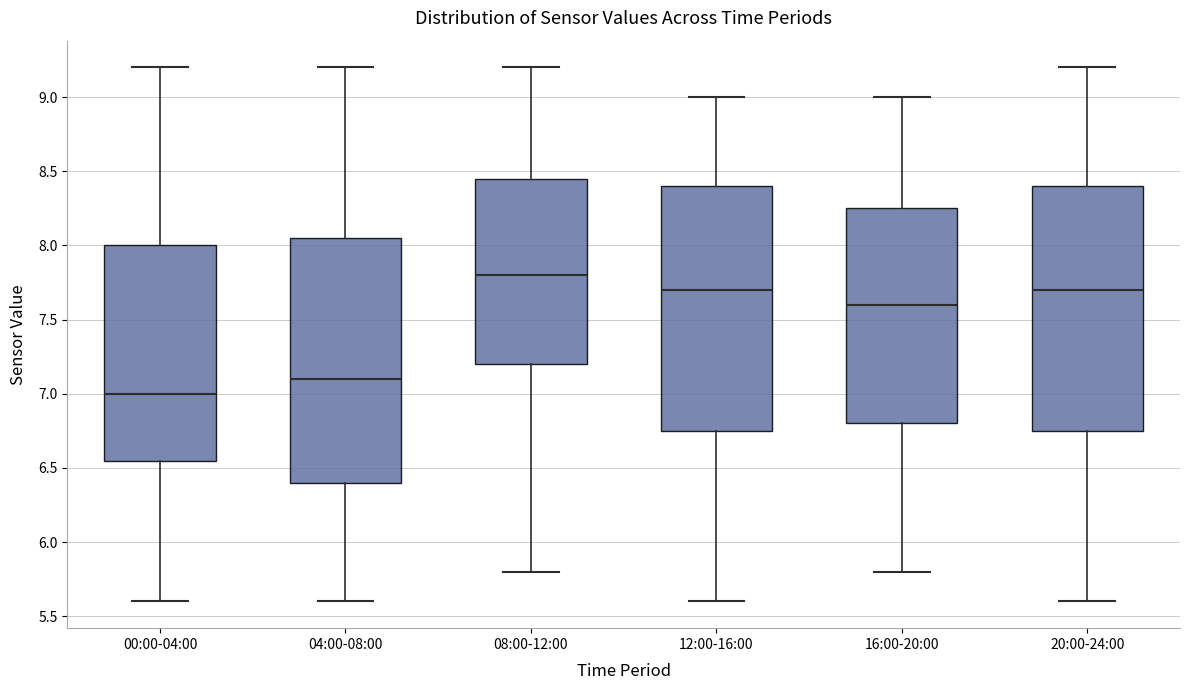

Where does the upper whisker of the box for 08:00-12:00 end on the y-axis? The values are not printed on the chart, so give them approximately, as read against the axis.

9.20